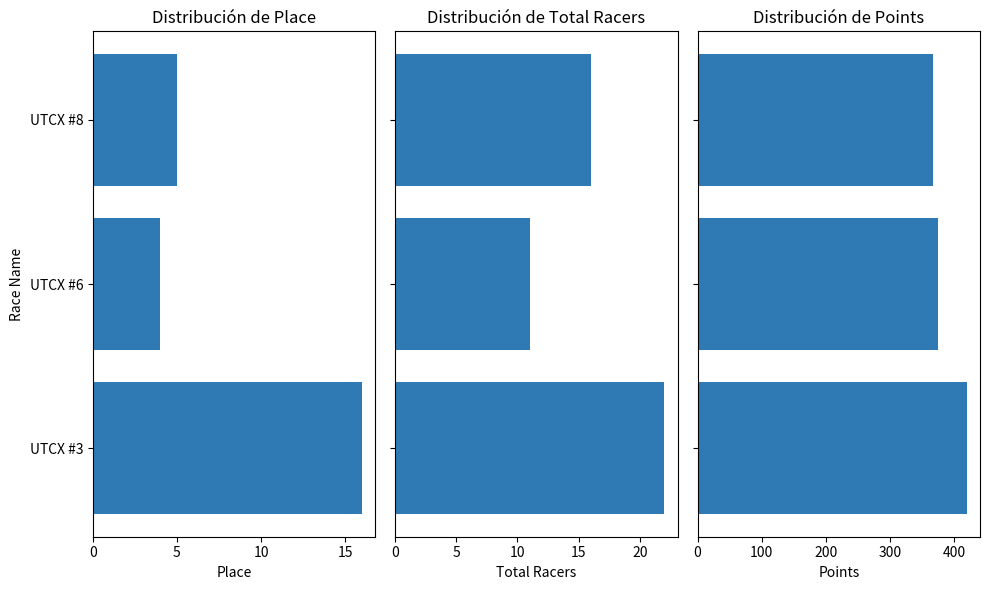

Rank the series by their maximum value, from highest to lowest.

Points, Total Racers, Place